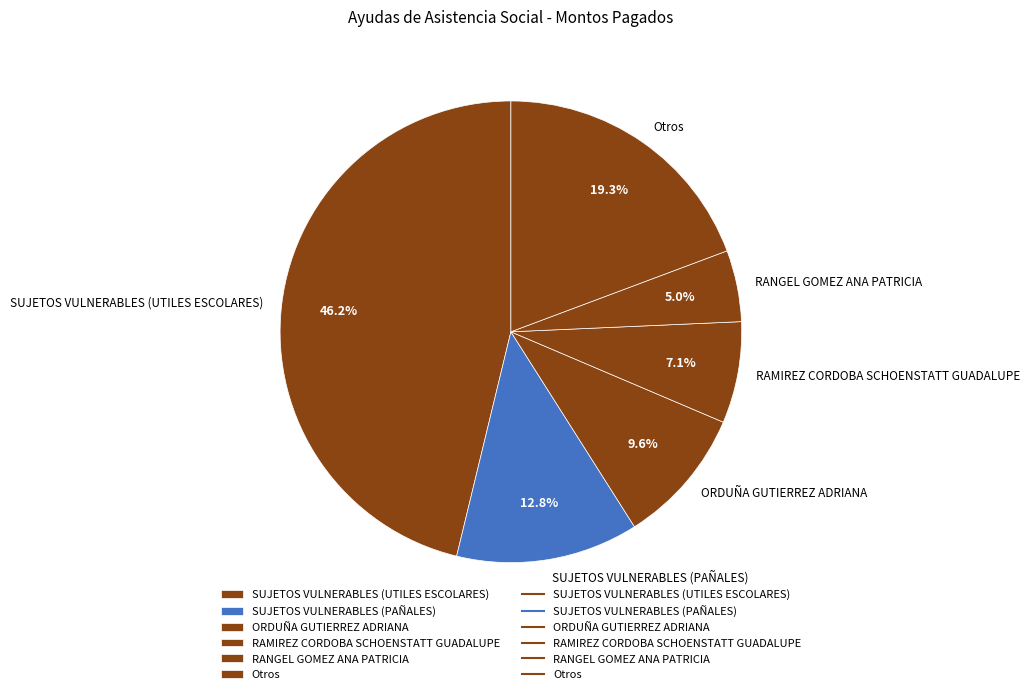

What percentage is NOT represented by SUJETOS VULNERABLES (PAÑALES)?

87.2%